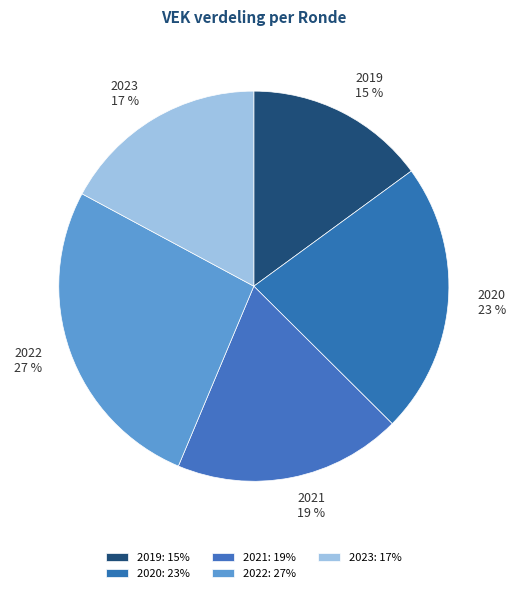

To the nearest percent, what is the difference between the largest and smallest slice percentages?

12%